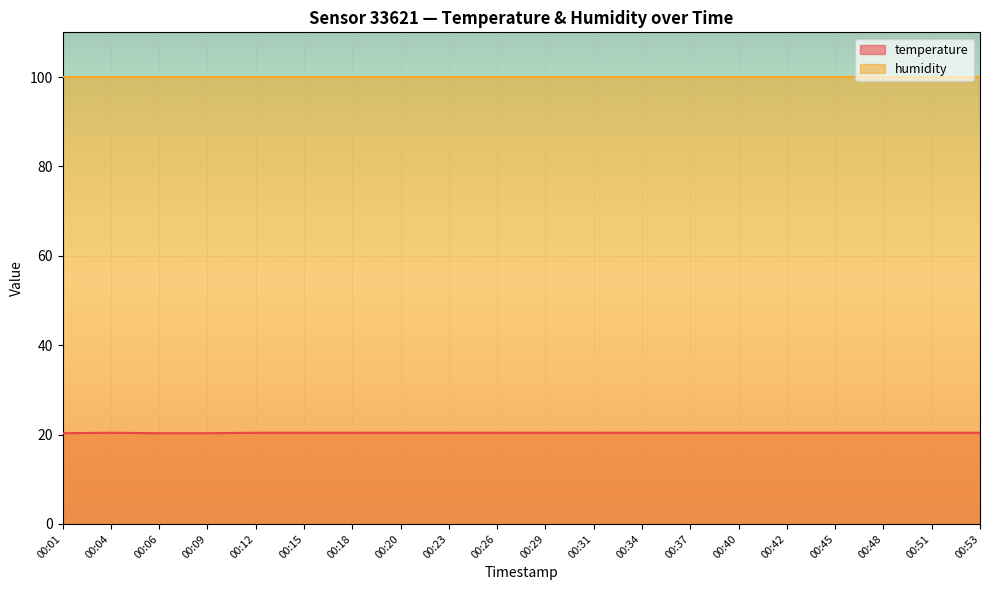

How many series are shown in this chart?

2